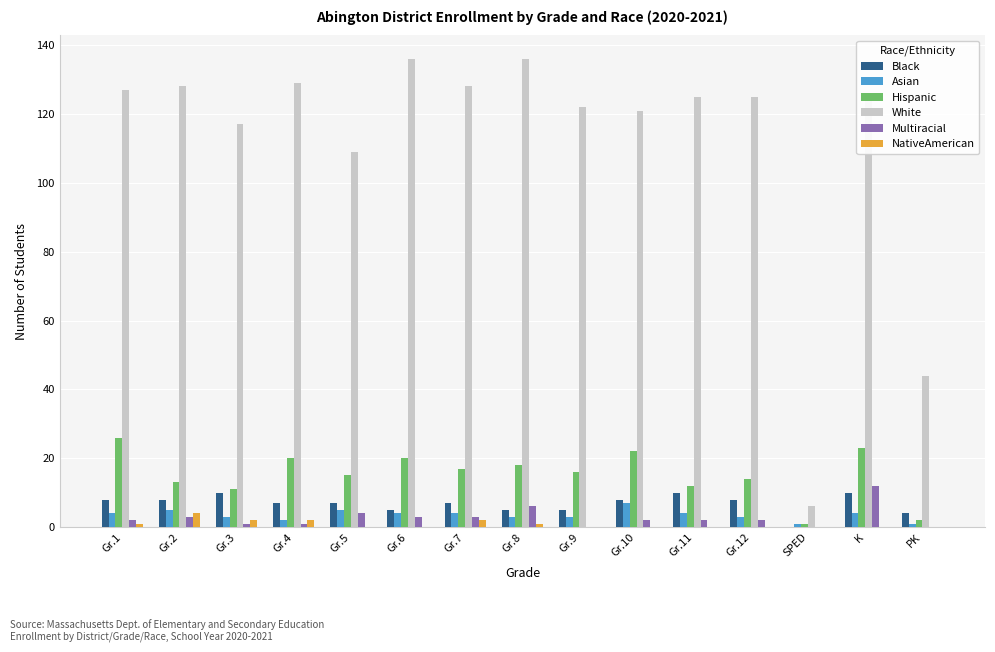

Where does the Black series first go above 7?

Gr.1